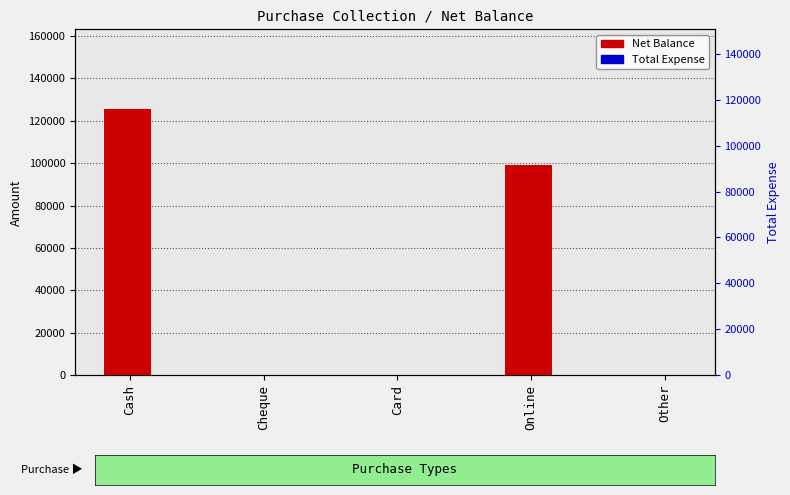

Reading left to right, what are all the values shown in this chart?

Net Balance: Cash=125500	Cheque=0	Card=0	Online=99000	Other=0
Total Expense: Cash=0	Cheque=0	Card=0	Online=0	Other=0